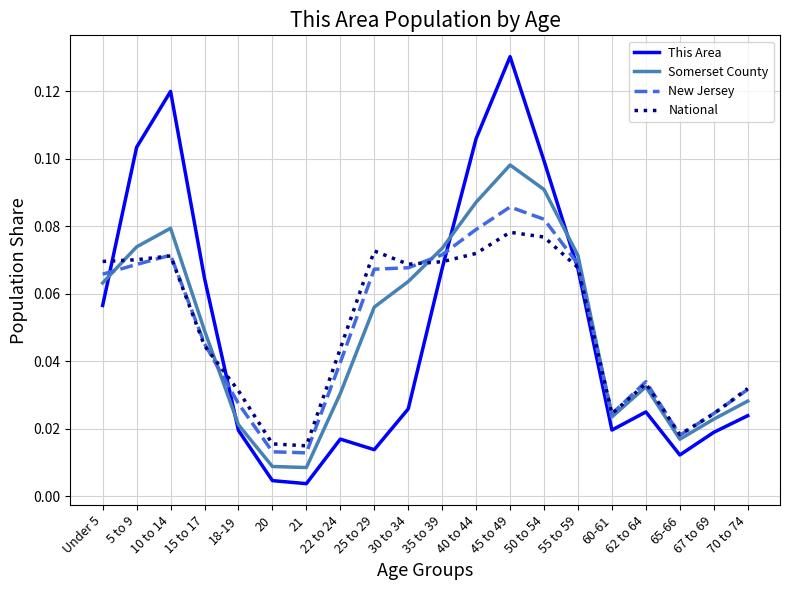

At which label does This Area reach its peak?

45 to 49